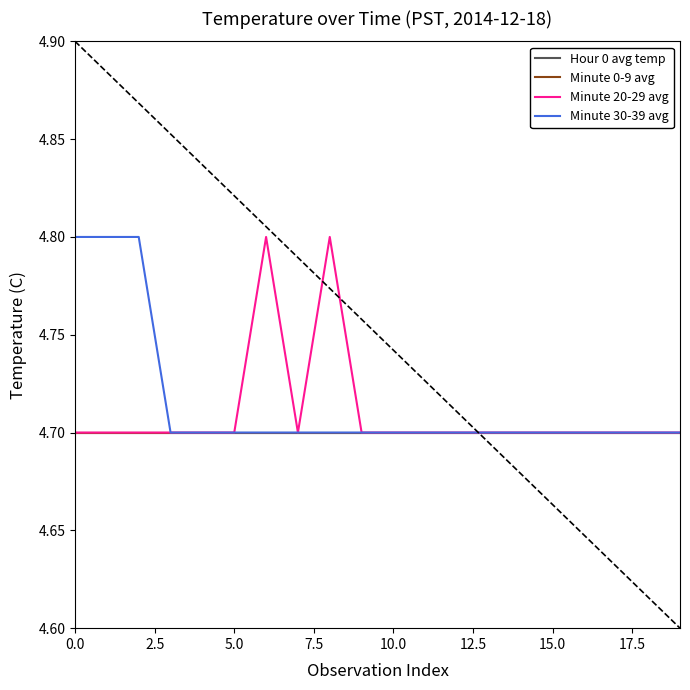

True or false: Minute 0-9 avg and Minute 20-29 avg intersect in this chart.

False